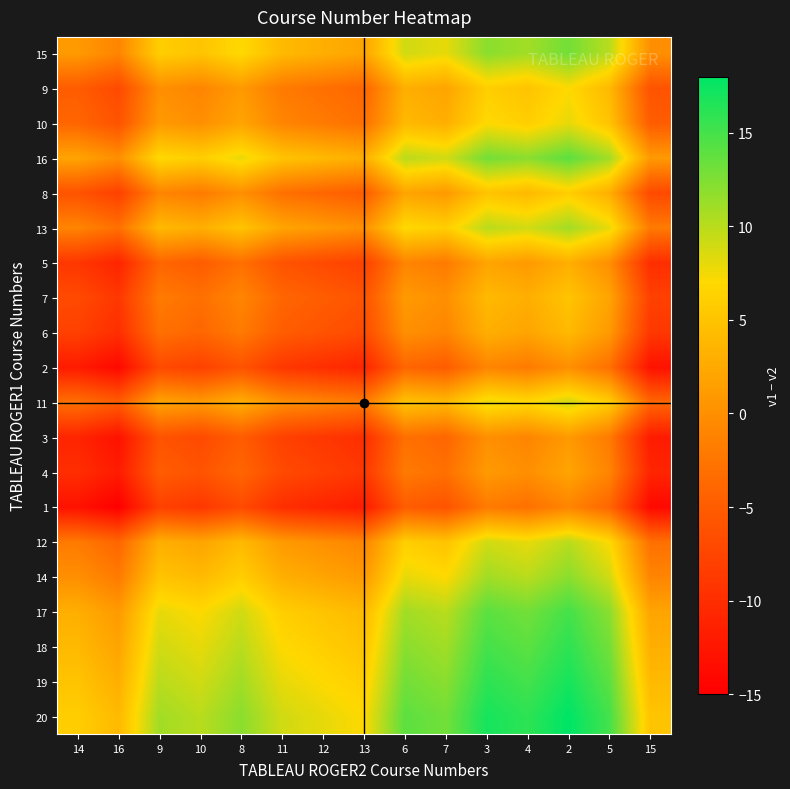

Between 15 and 10, which is larger?

10